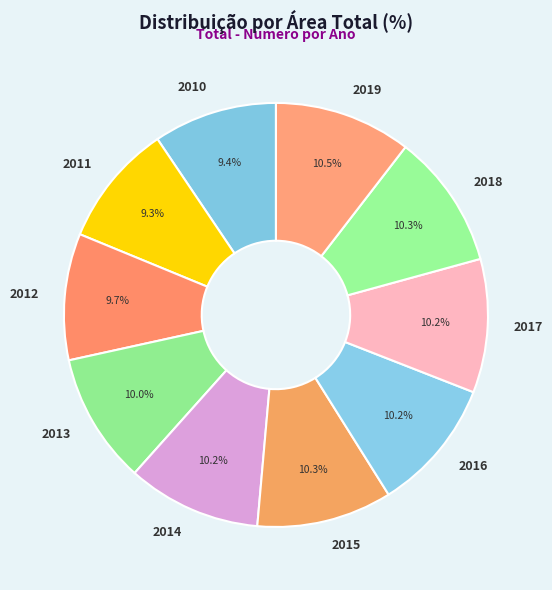

Do 2019 and 2015 together represent more than half of the pie?

No